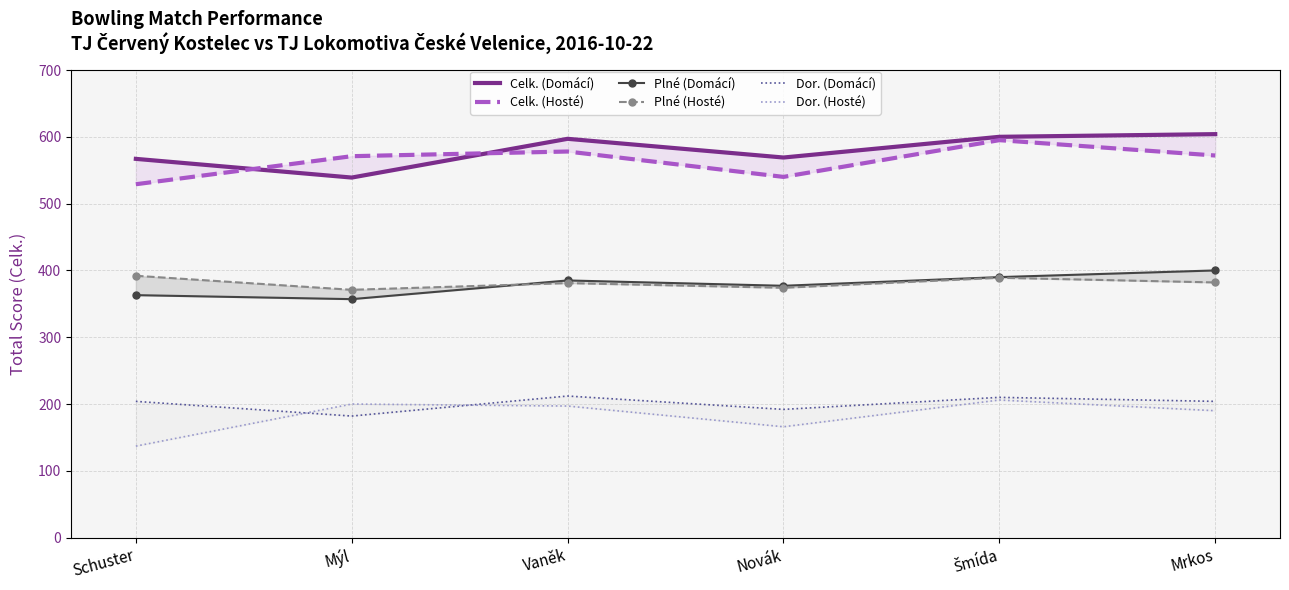

What are all the series names shown in the legend?

Celk. (Domácí), Celk. (Hosté), Plné (Domácí), Plné (Hosté), Dor. (Domácí), Dor. (Hosté)